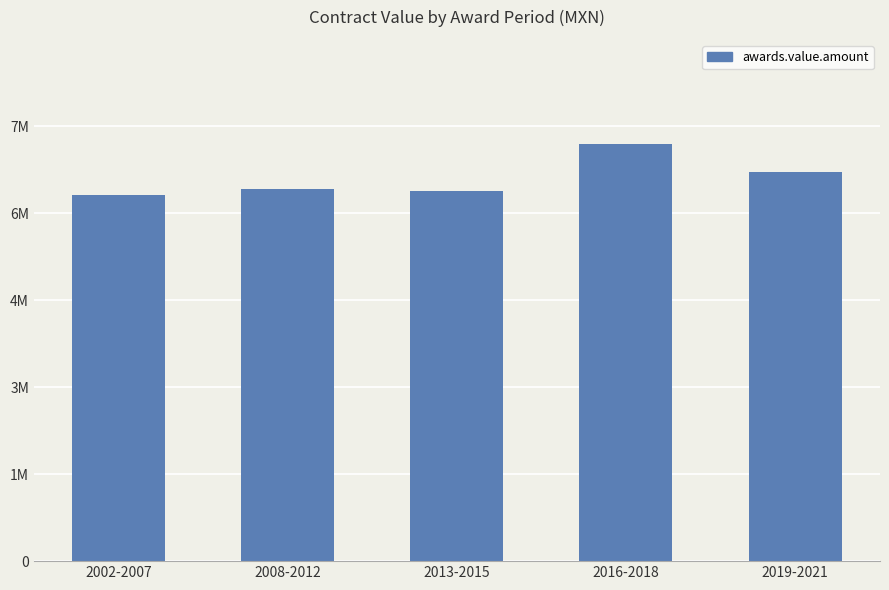

Approximately how many times larger is the value at 2013-2015 compared to 2016-2018?

0.9